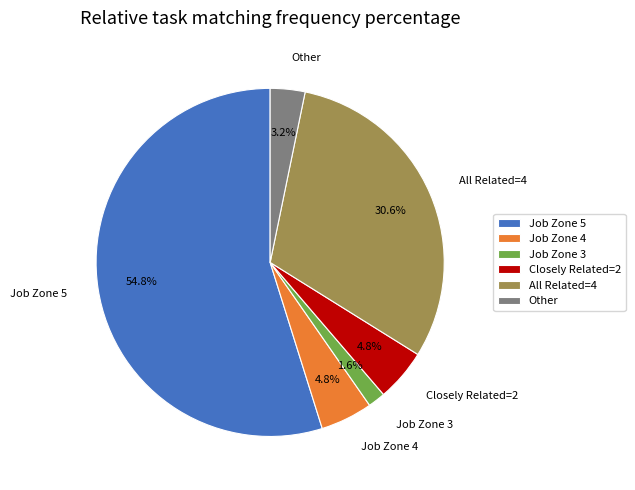

What is the smallest slice in the pie chart?

Job Zone 3